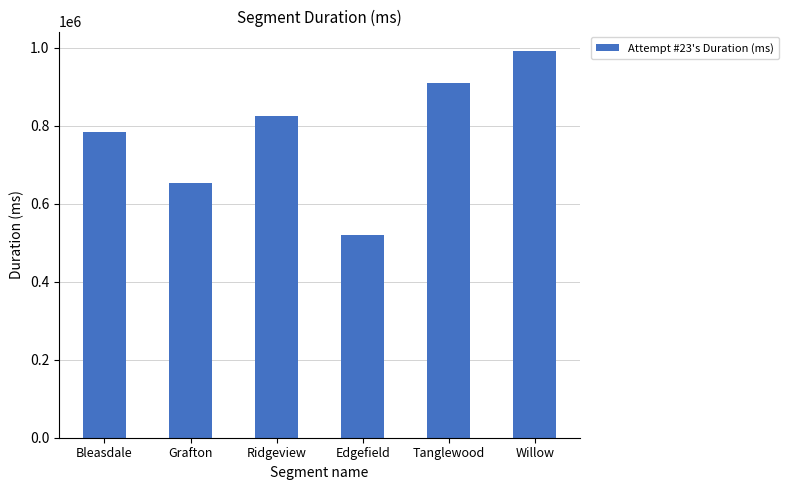

Which has a higher value, Tanglewood or Willow?

Willow